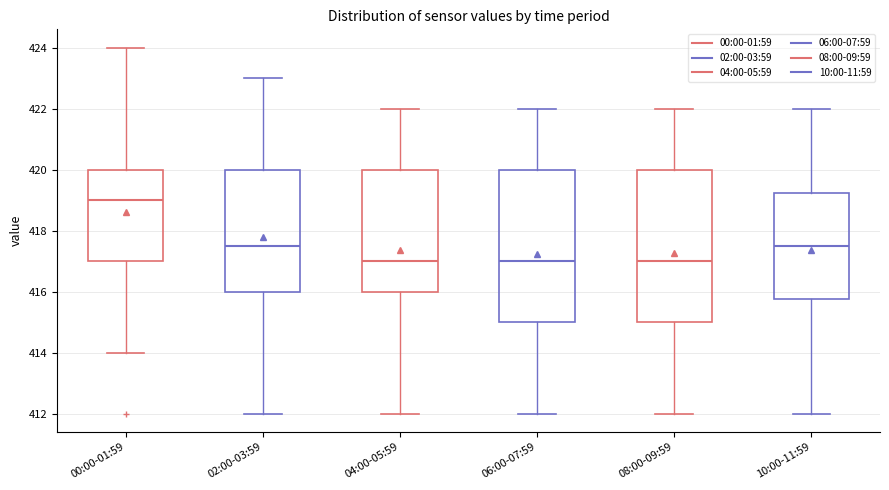

Reading left to right, read every box against the y-axis: the position of its median line, the range the box covers, and the ends of its whiskers. The values are not printed on the chart, so give them approximately, as read against the axis.

00:00-01:59: median 419.0, box 417.0 to 420.0, whiskers 414.0 to 424.0
02:00-03:59: median 417.6, box 416.0 to 420.0, whiskers 412.0 to 423.0
04:00-05:59: median 417.0, box 416.0 to 420.0, whiskers 412.0 to 422.0
06:00-07:59: median 417.0, box 415.0 to 420.0, whiskers 412.0 to 422.0
08:00-09:59: median 417.0, box 415.0 to 420.0, whiskers 412.0 to 422.0
10:00-11:59: median 417.6, box 415.8 to 419.2, whiskers 412.0 to 422.0